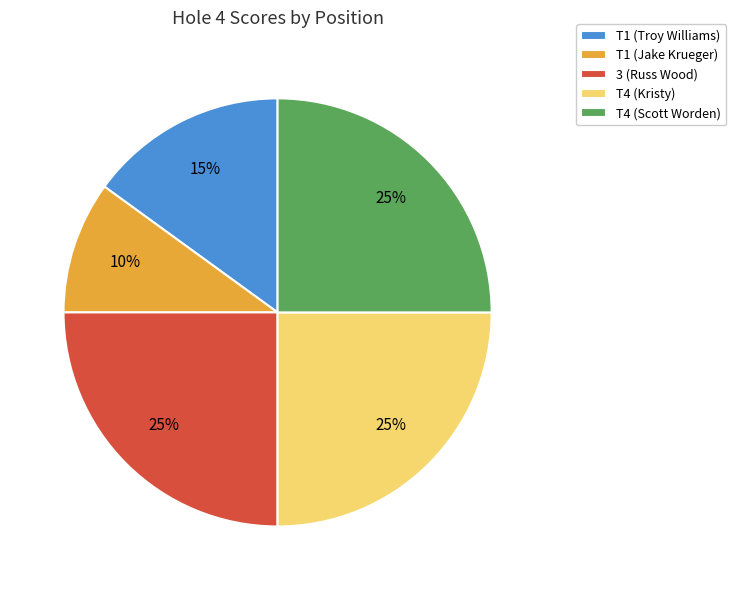

How many segments does this pie chart have?

5